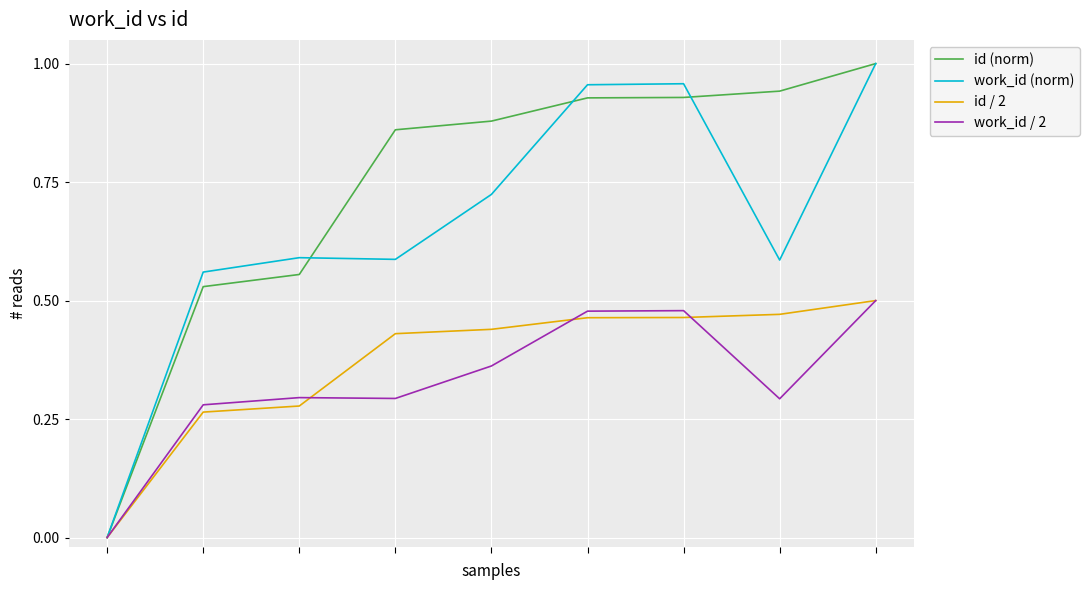

Which series has the largest total across all categories?

id (norm)